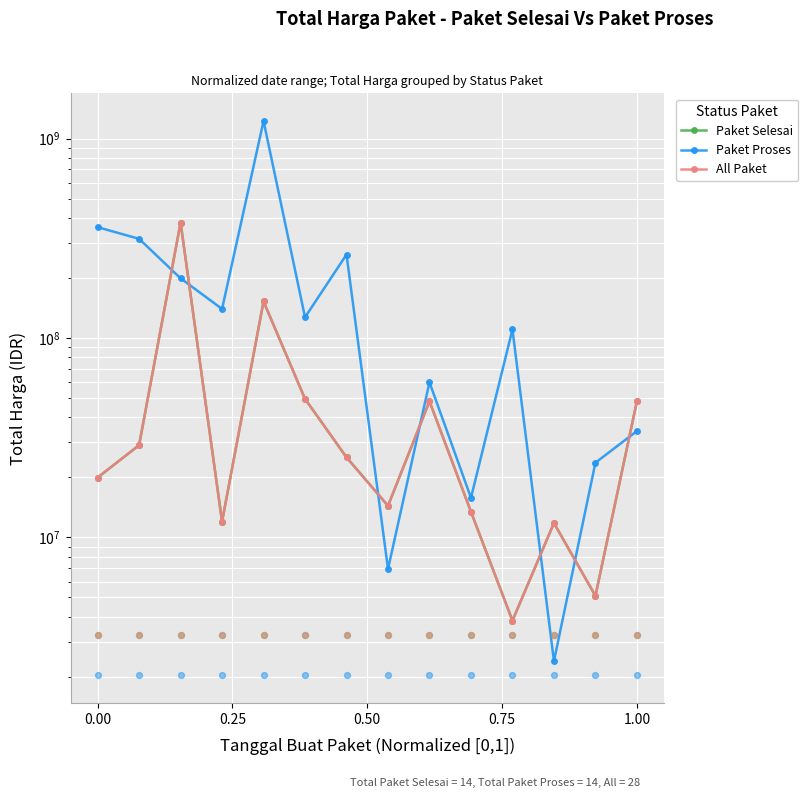

Which series has the largest total across all categories?

Paket Proses